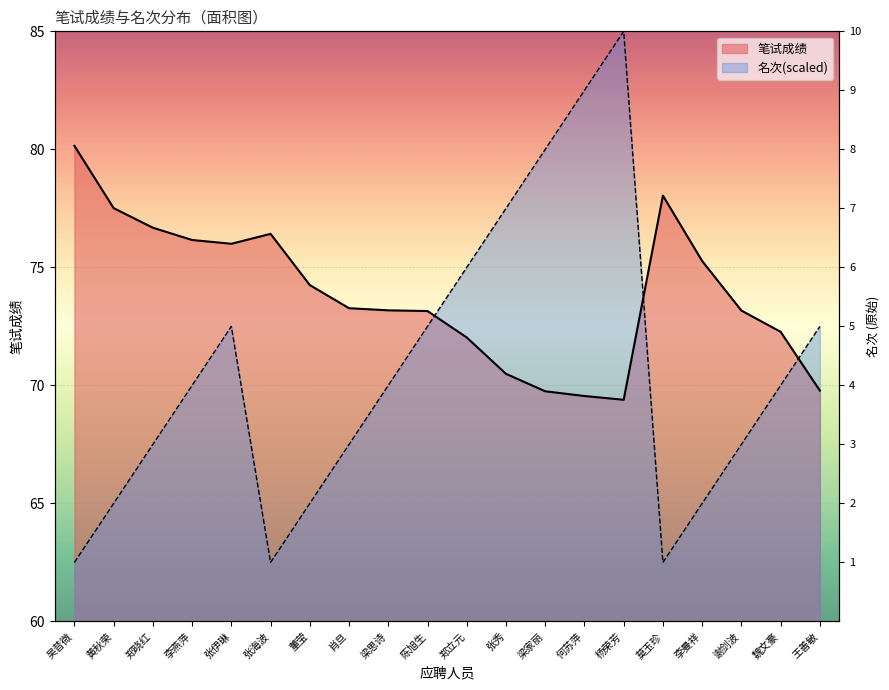

Count the number of categories in the chart.

20